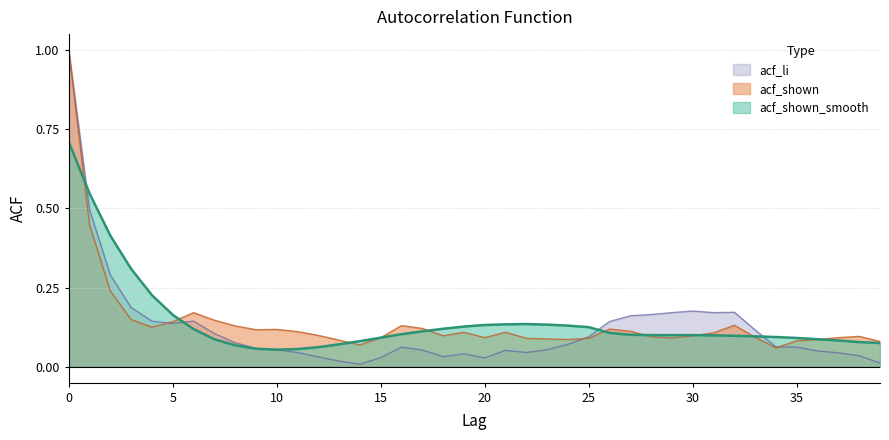

How many times do acf_shown_smooth and acf_shown cross each other?

9